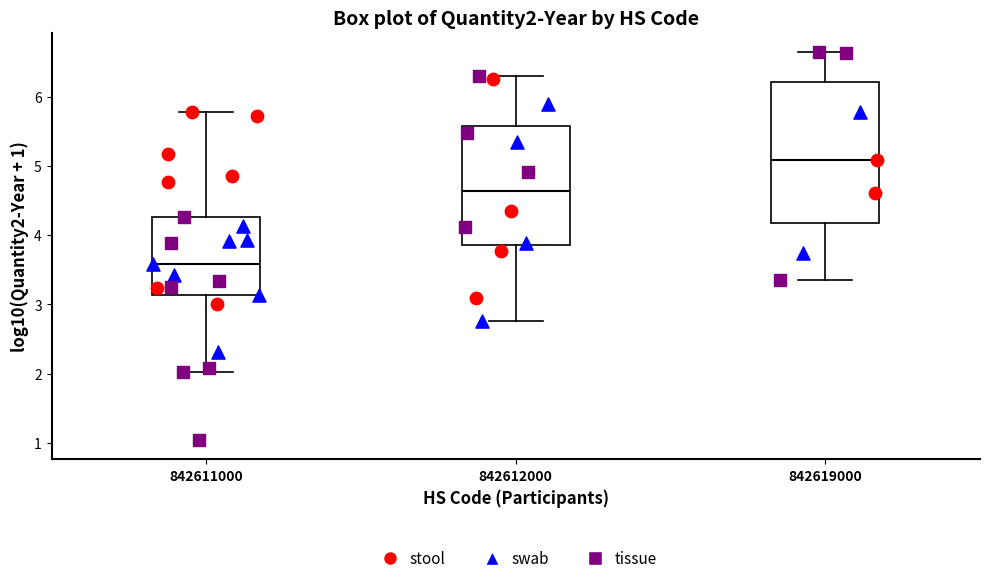

Where does the median line of the box at x = 842612000 sit on the y-axis? The values are not printed on the chart, so give them approximately, as read against the axis.

4.6